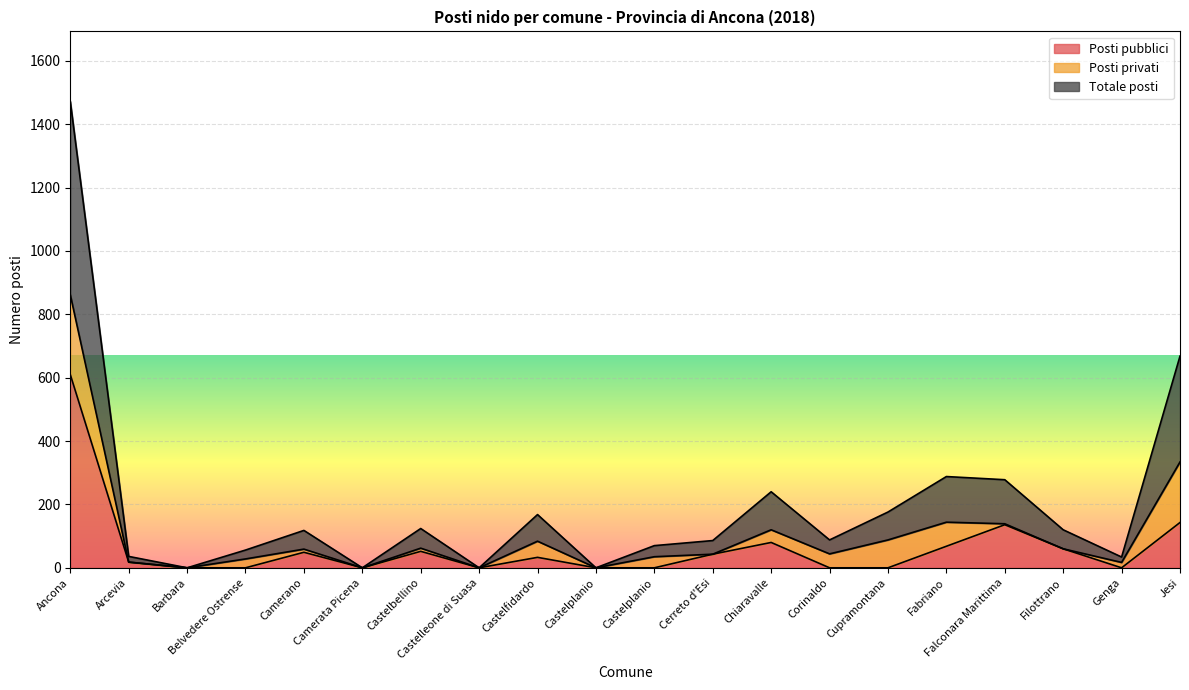

What is the spread (max minus min) of values at Genga?

34